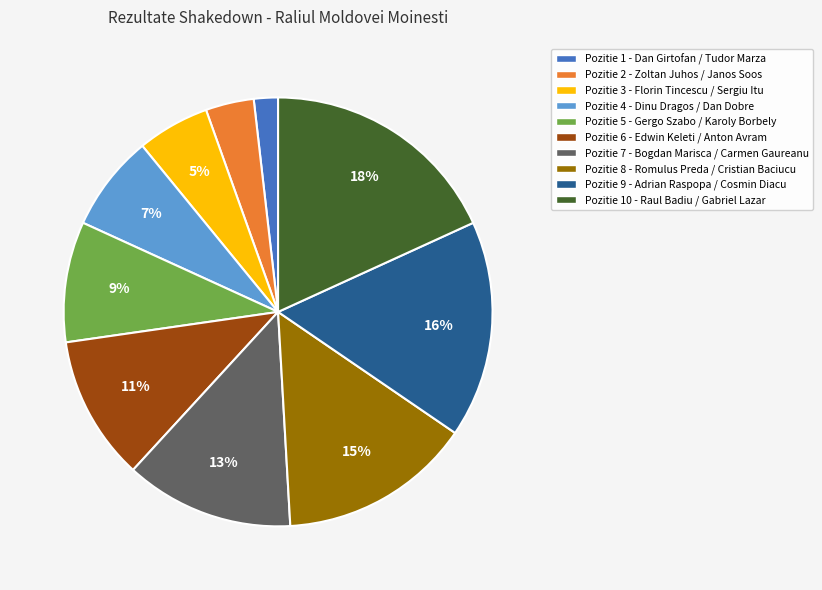

Is there a majority slice in this chart?

No